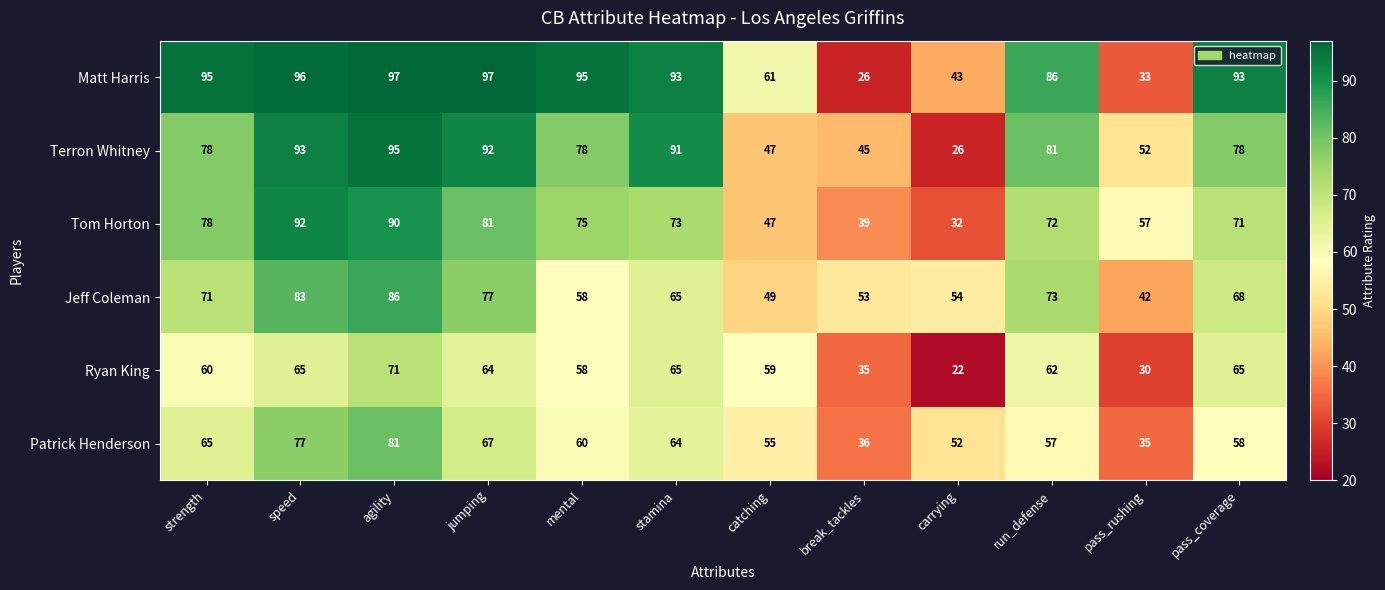

What is the average value of the Patrick Henderson series?

59